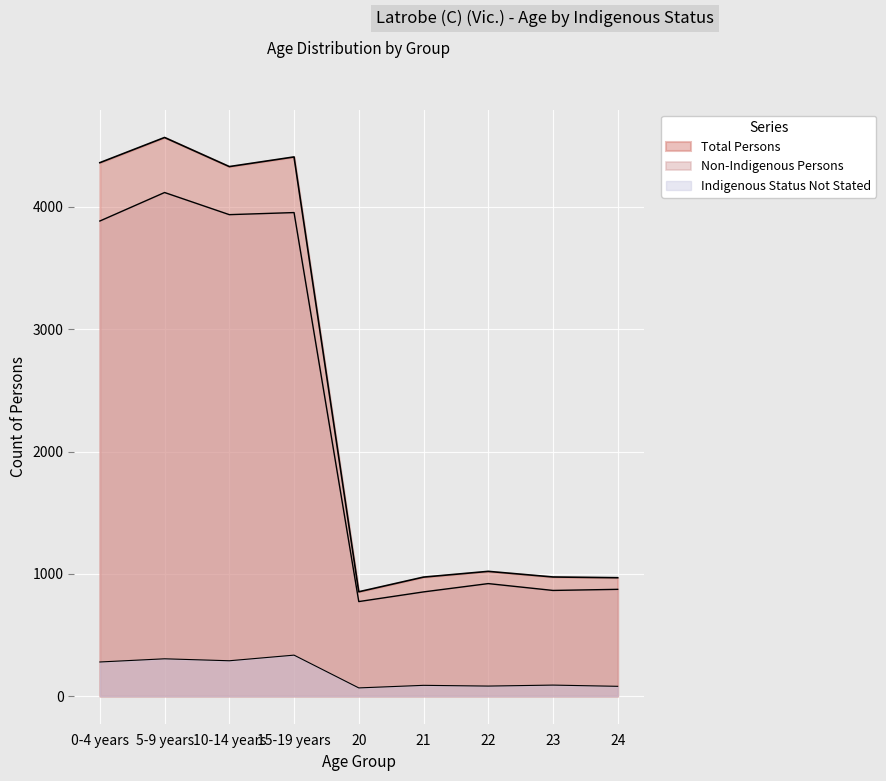

What is the sum of the Indigenous not stated Persons values at 21 and 0-4 years?

367